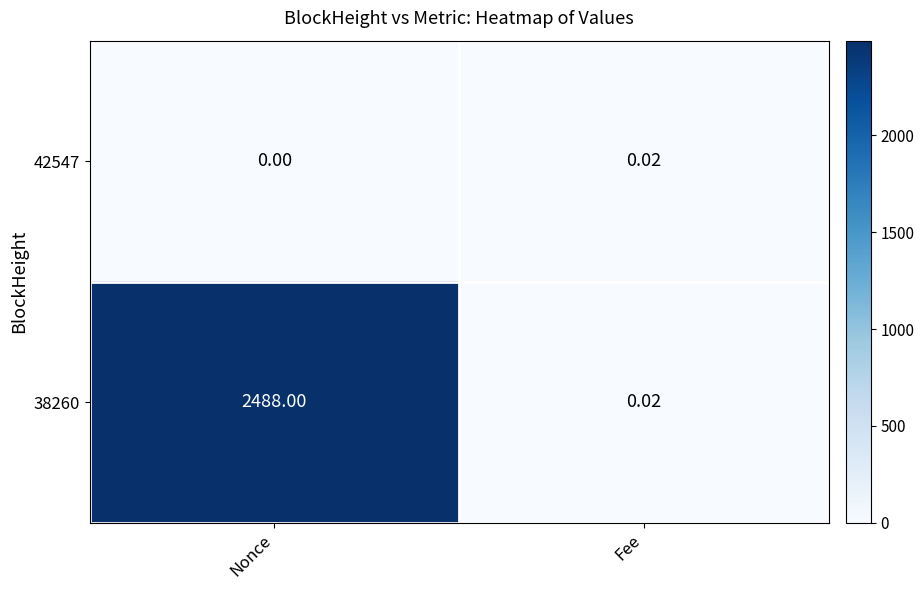

How many data points does each series have?

2